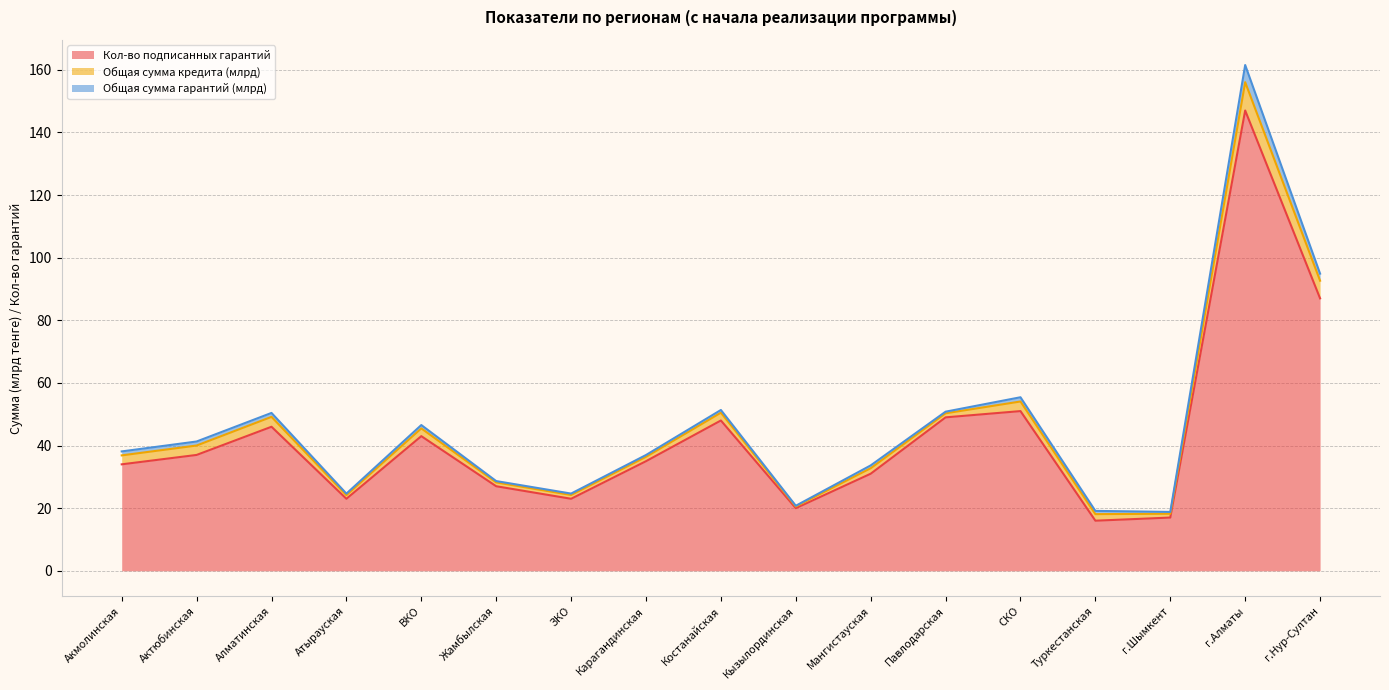

Read the Общая сумма кредита (млрд) value at Жамбылская.

1.2